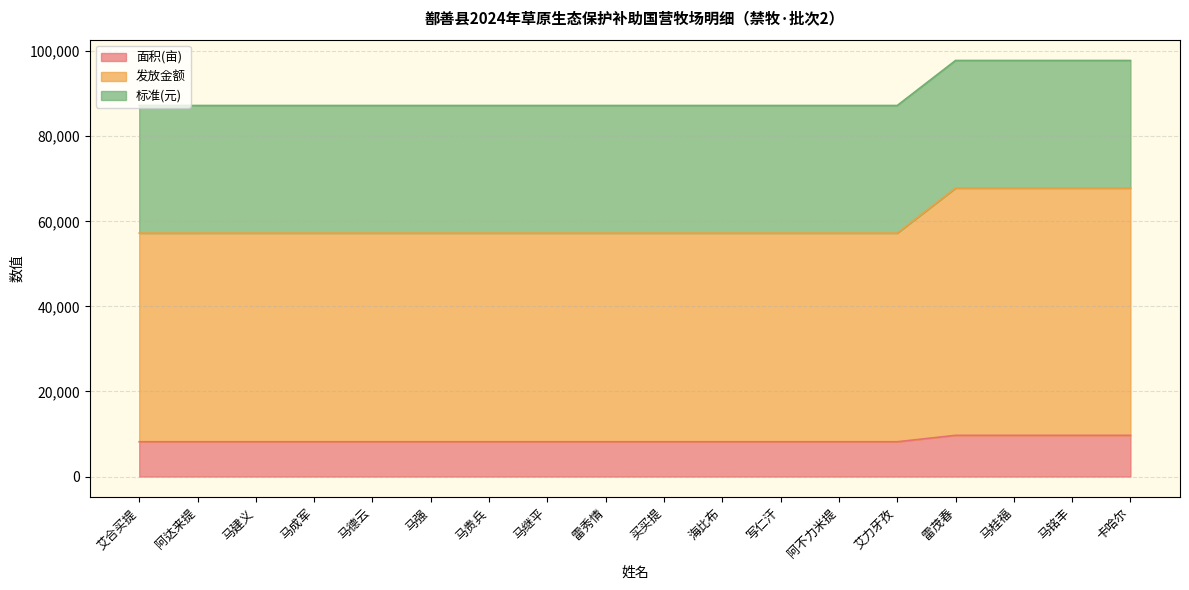

Between 艾力牙孜 and 艾合买提, which is larger?

艾合买提